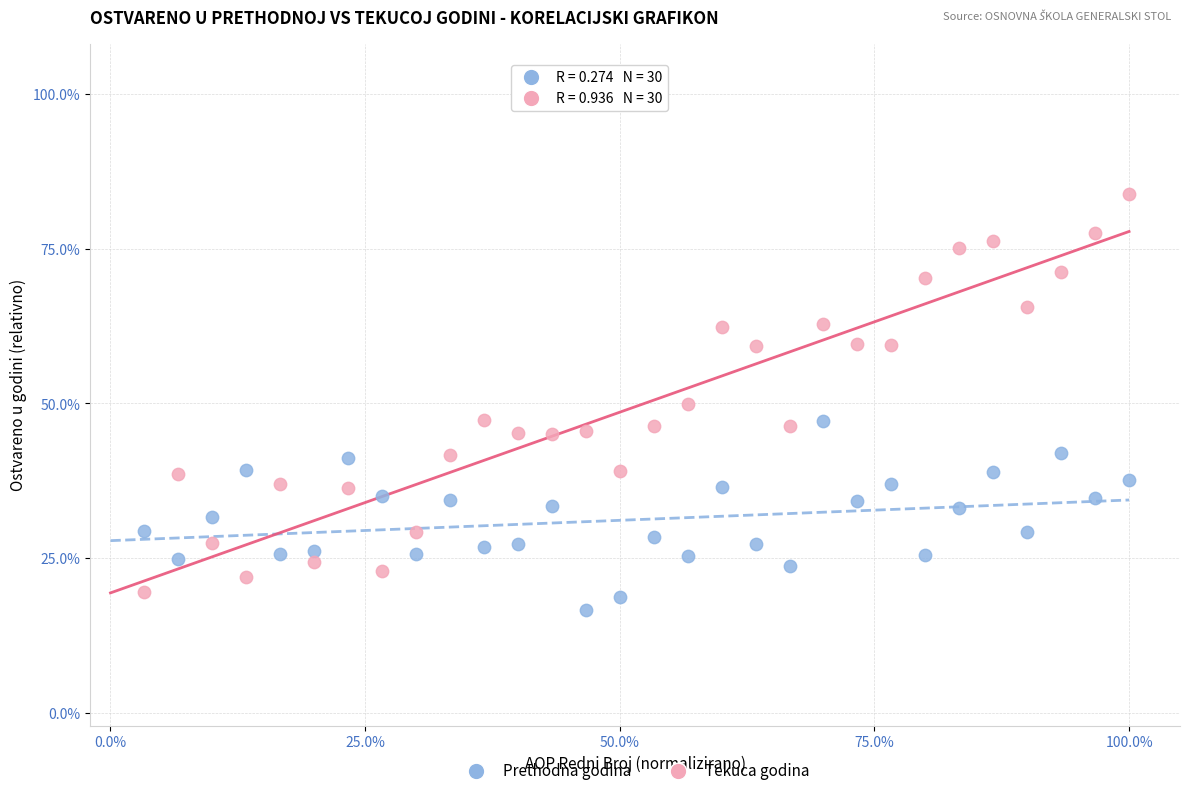

What are all the series names shown in the legend?

Prethodna godina, Tekuca godina